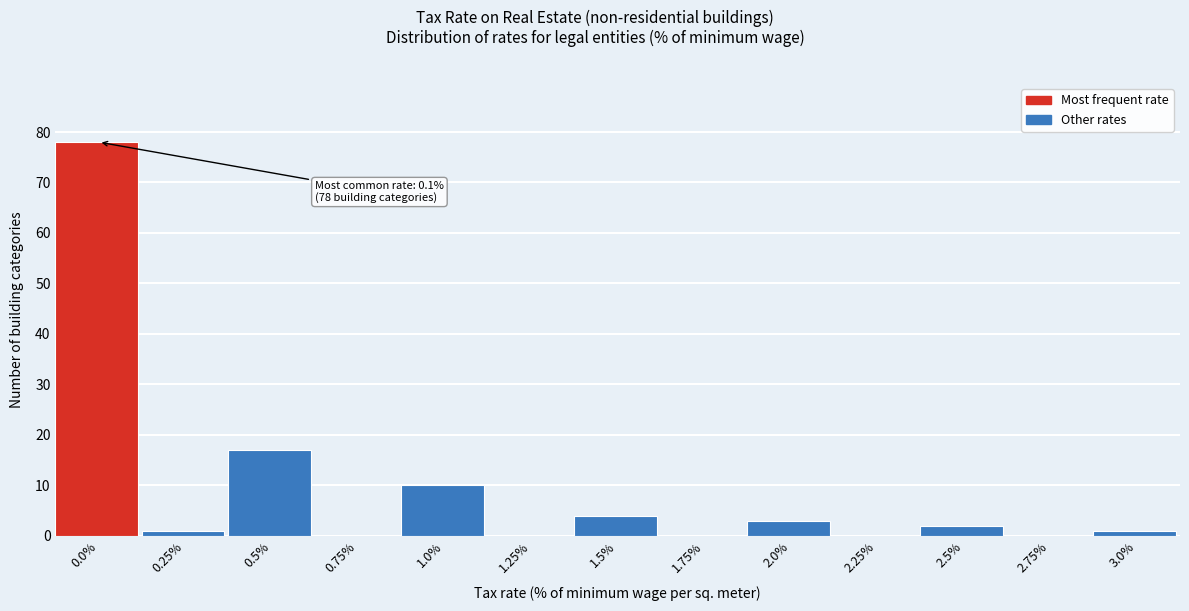

Reading left to right, list all the values displayed in this chart.

0.0%=78	0.25%=1	0.5%=17	0.75%=0	1.0%=10	1.25%=0	1.5%=4	1.75%=0	2.0%=3	2.25%=0	2.5%=2	2.75%=0	3.0%=1